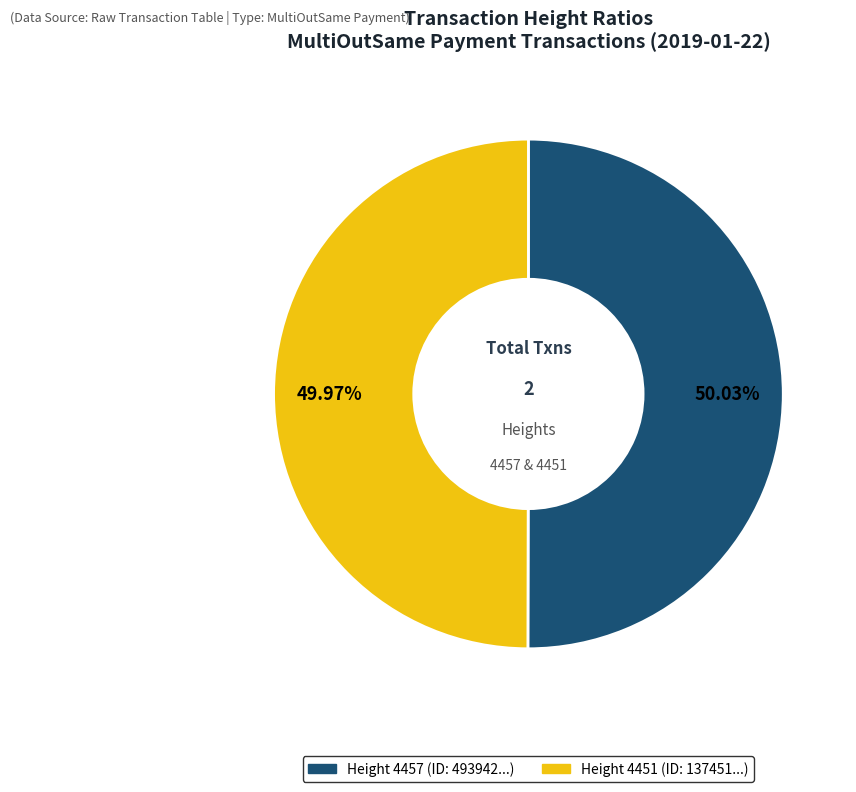

Does any single category account for the majority?

Yes